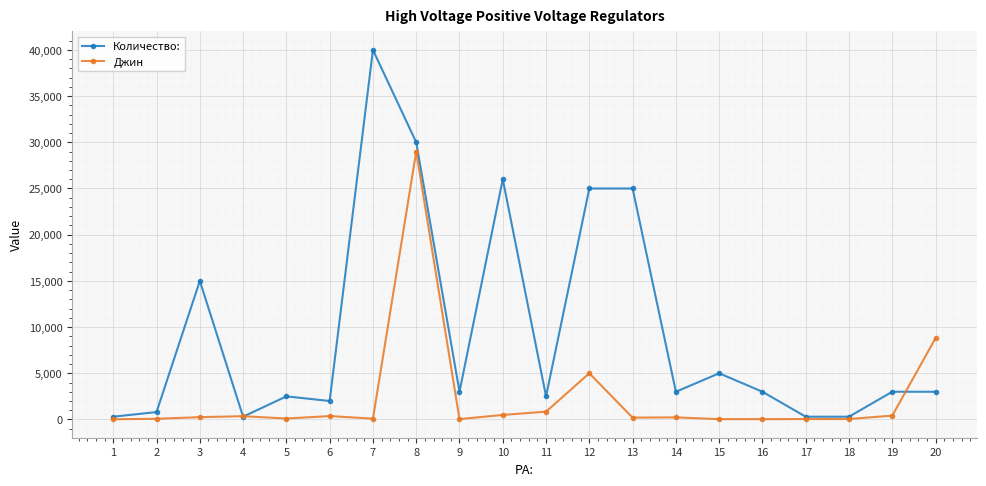

The value of Джин at 4 is 354. True or false?

True